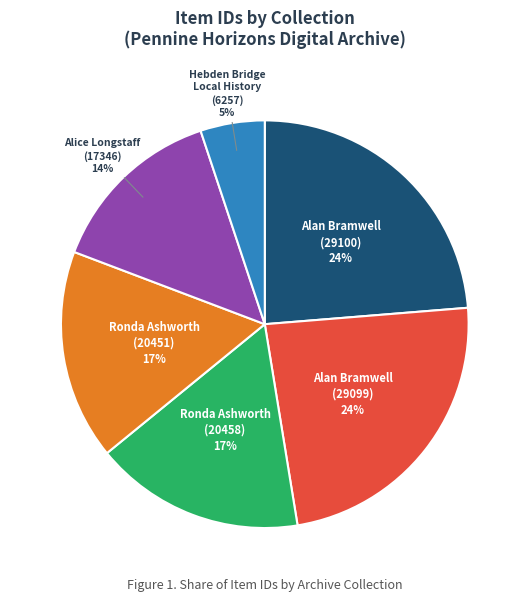

How many segments does this pie chart have?

6